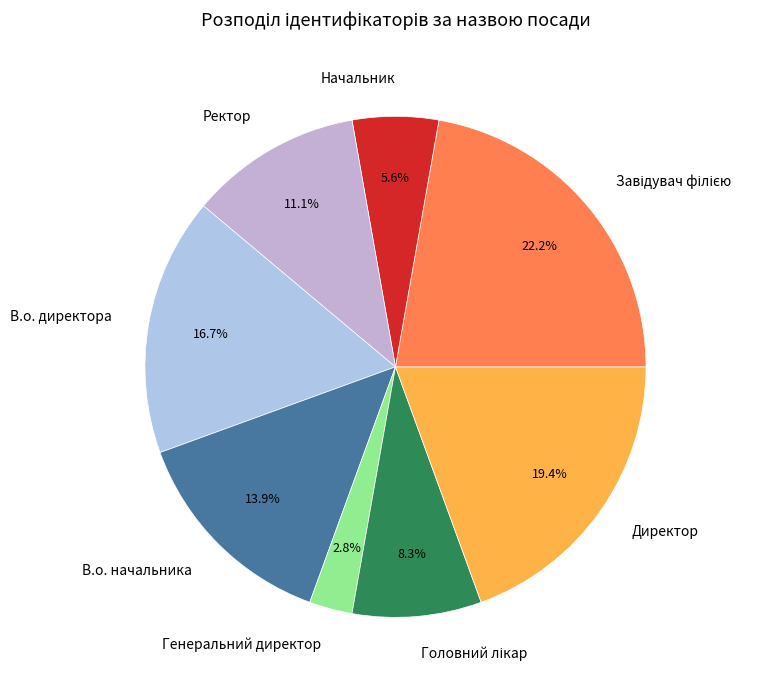

How much of the chart is everything except Начальник?

94.4%